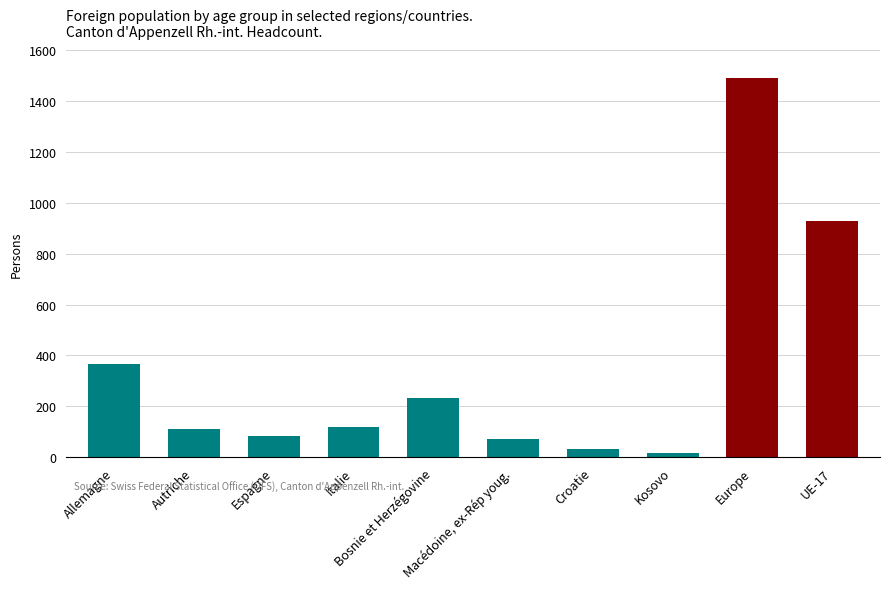

What is the maximum value shown in the chart?

1491